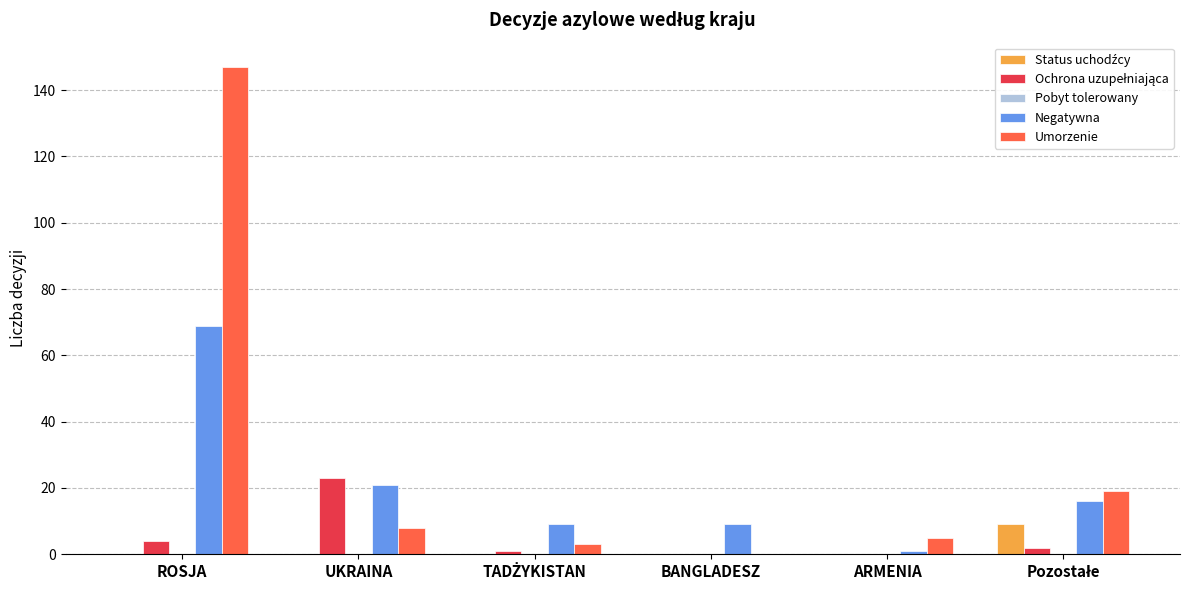

At which category is the sum across all series the highest?

ROSJA